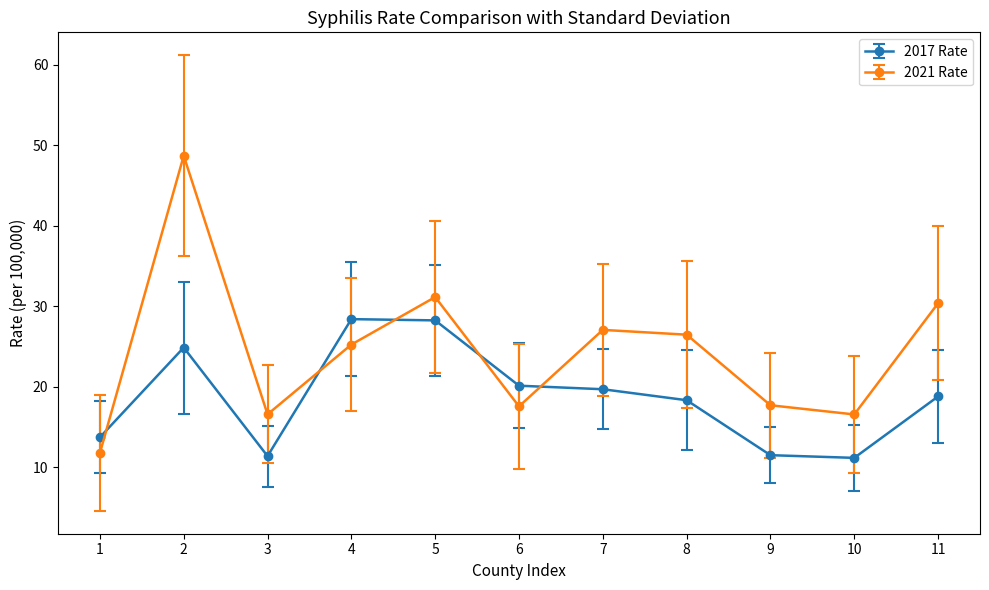

Which series changed the most between 6 and 10?

2017 Rate